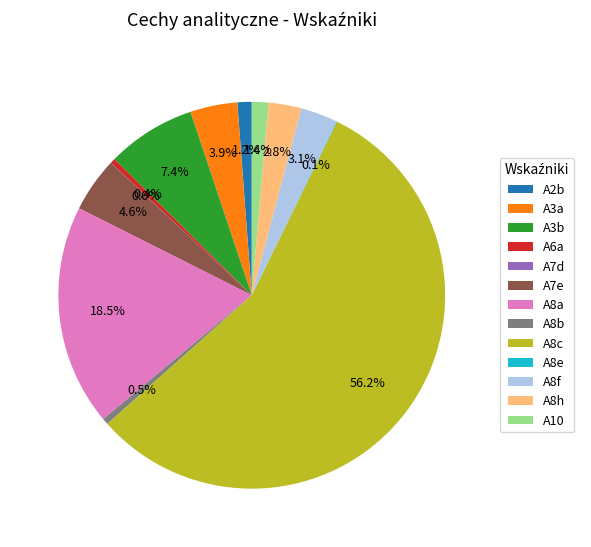

What is the largest slice in the pie chart?

A8c